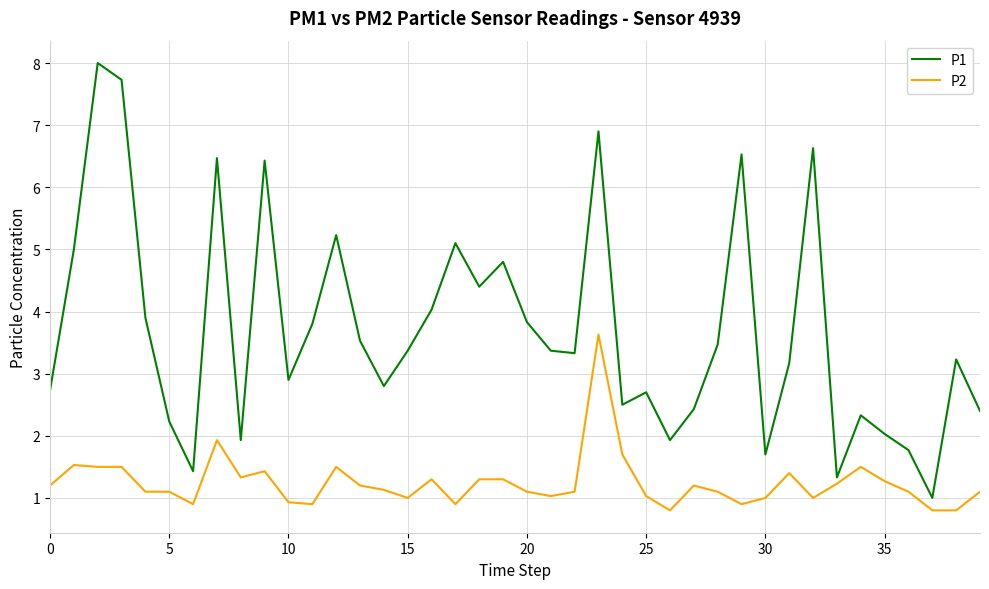

True or false: P1 has more than 0 interior local peaks.

True